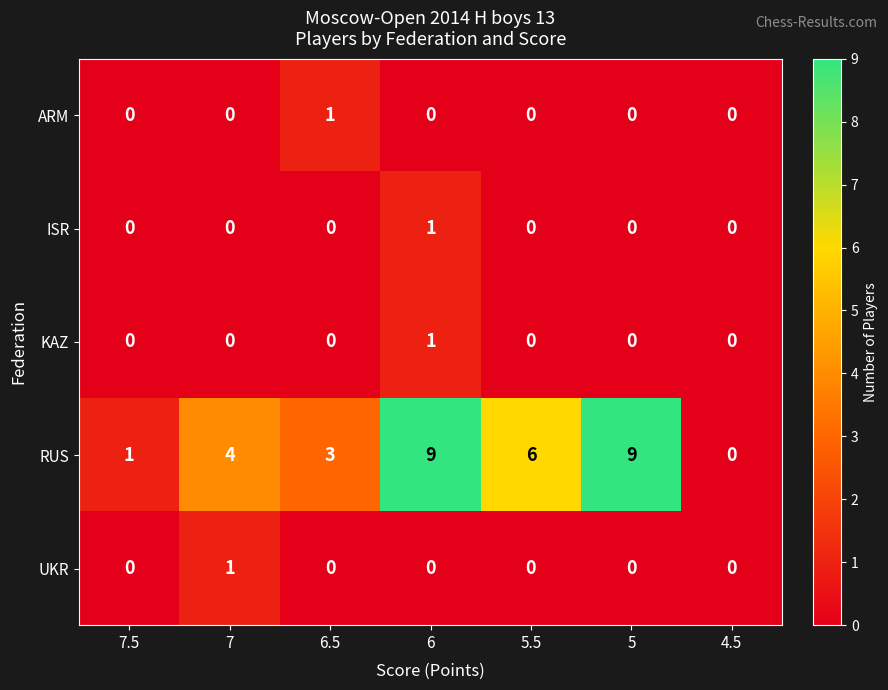

What is the difference between the highest and lowest values at 7?

4